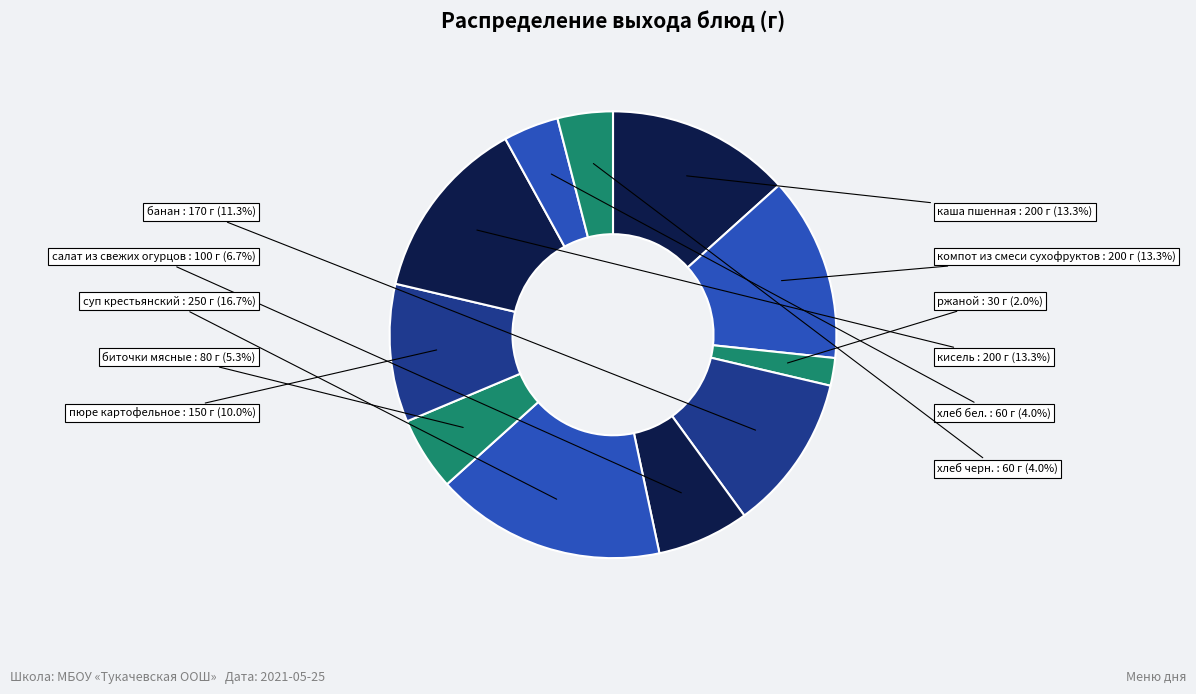

How many slices are in this pie chart?

11